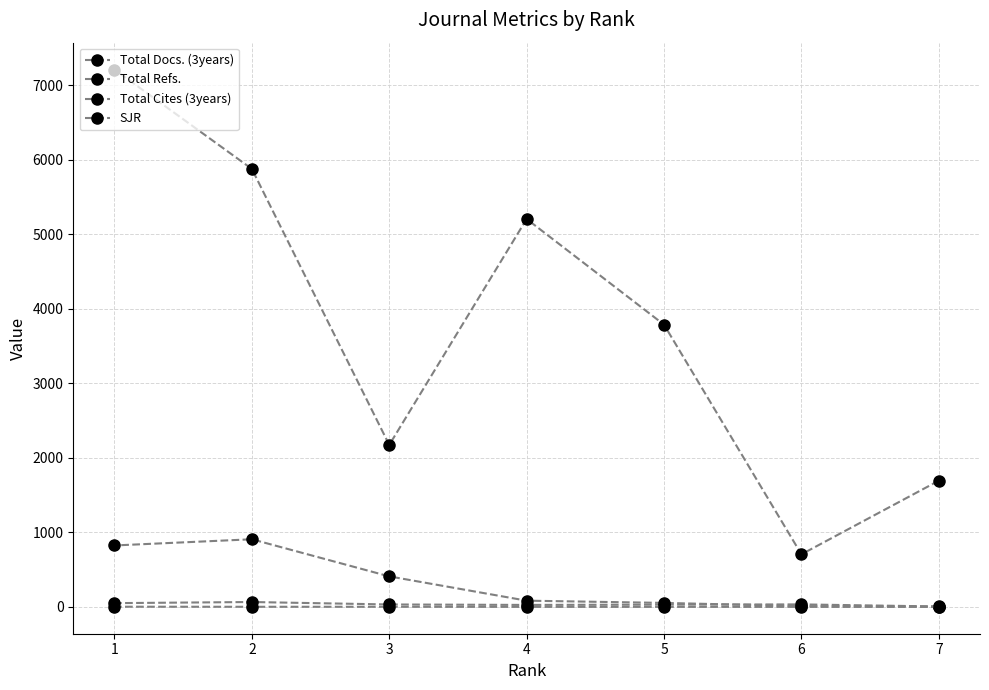

True or false: Total Refs. has a value of 3513 at 3.

False